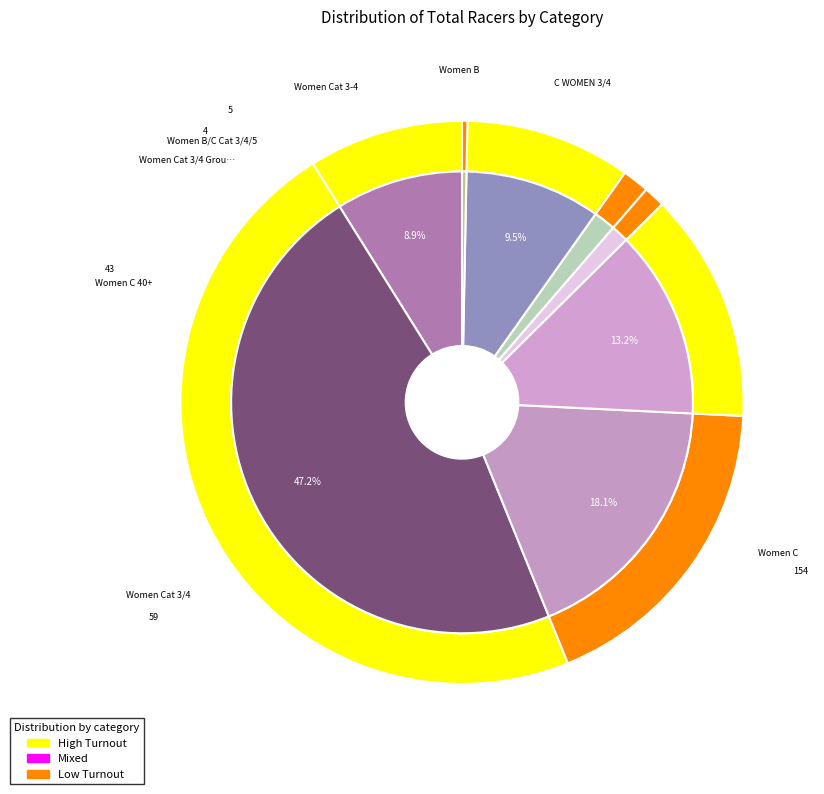

To the nearest percent, what is the combined percentage of C WOMEN 3/4 and Women B/C Cat 3/4/5?

10%